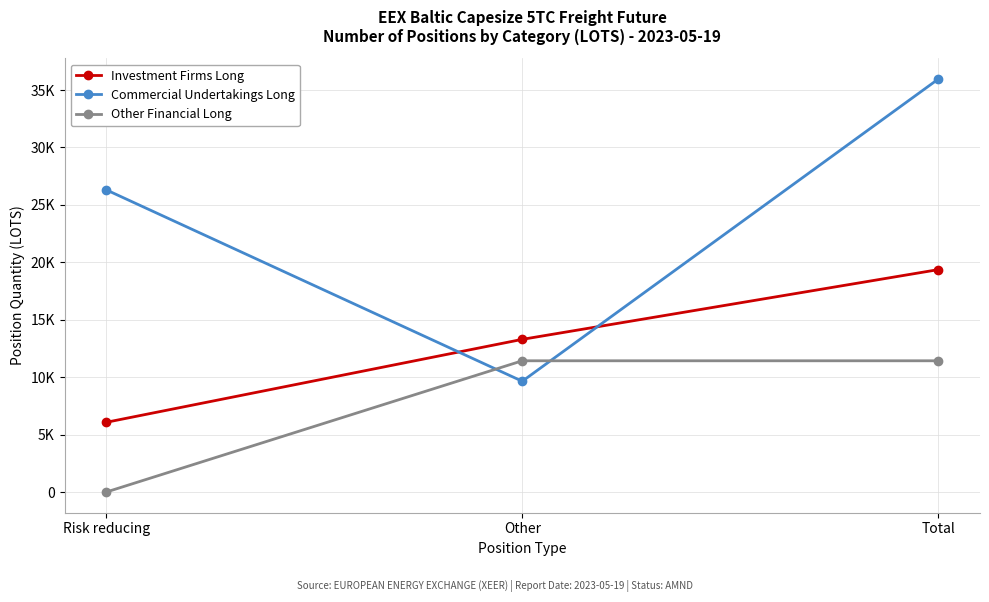

Reading right to left, transcribe all the data shown in this chart.

Investment Firms Long: Total=19367.7	Other=13295.3	Risk reducing=6072.4
Commercial Undertakings Long: Total=35962.2	Other=9646.5	Risk reducing=26315.7
Other Financial Long: Total=11430.0	Other=11430.0	Risk reducing=0.0